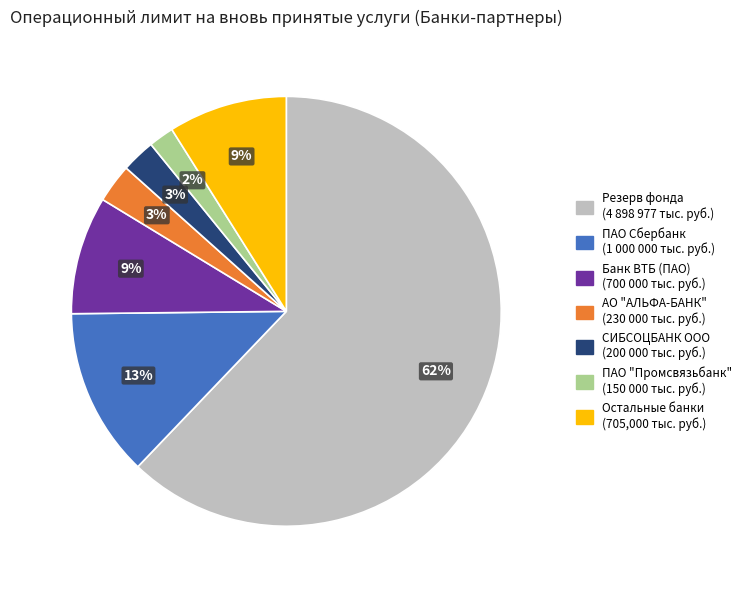

To the nearest percent, what is the average slice percentage?

14%